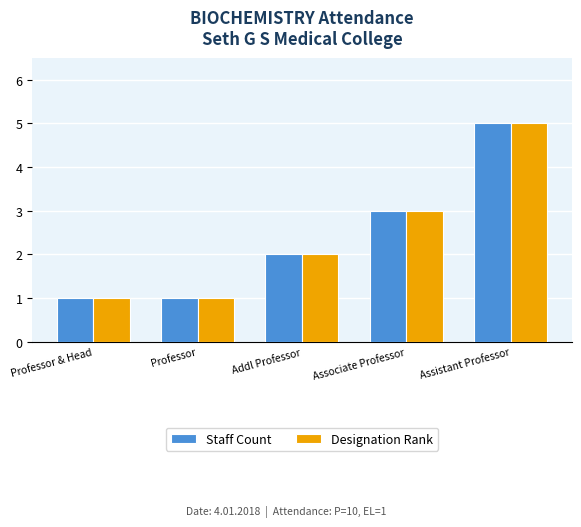

What is the difference between the Designation Rank values at Assistant Professor and Addl Professor?

3